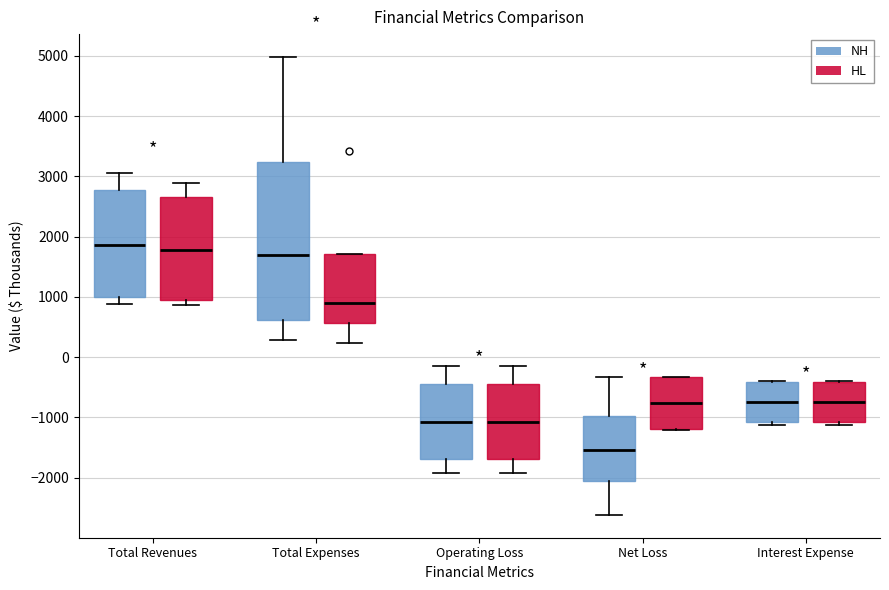

Reading left to right, read every box against the y-axis: the position of its median line, the range the box covers, and the ends of its whiskers. The values are not printed on the chart, so give them approximately, as read against the axis.

Total Revenues (NH): median 1900, box 1000 to 2800, whiskers 900 to 3100
Total Revenues (HL): median 1800, box 1000 to 2700, whiskers 900 to 2900
Total Expenses (NH): median 1700, box 600 to 3200, whiskers 300 to 5000
Total Expenses (HL): median 900, box 600 to 1700, whiskers 200 to 1700
Operating Loss (NH): median -1100, box -1700 to -400, whiskers -1900 to -100
Operating Loss (HL): median -1100, box -1700 to -400, whiskers -1900 to -100
Net Loss (NH): median -1500, box -2100 to -1000, whiskers -2600 to -300
Net Loss (HL): median -800, box -1200 to -300, whiskers -1200 to -300
Interest Expense (NH): median -700, box -1100 to -400, whiskers -1100 (just below the box's lower edge) to -400
Interest Expense (HL): median -700, box -1100 to -400, whiskers -1100 (just below the box's lower edge) to -400